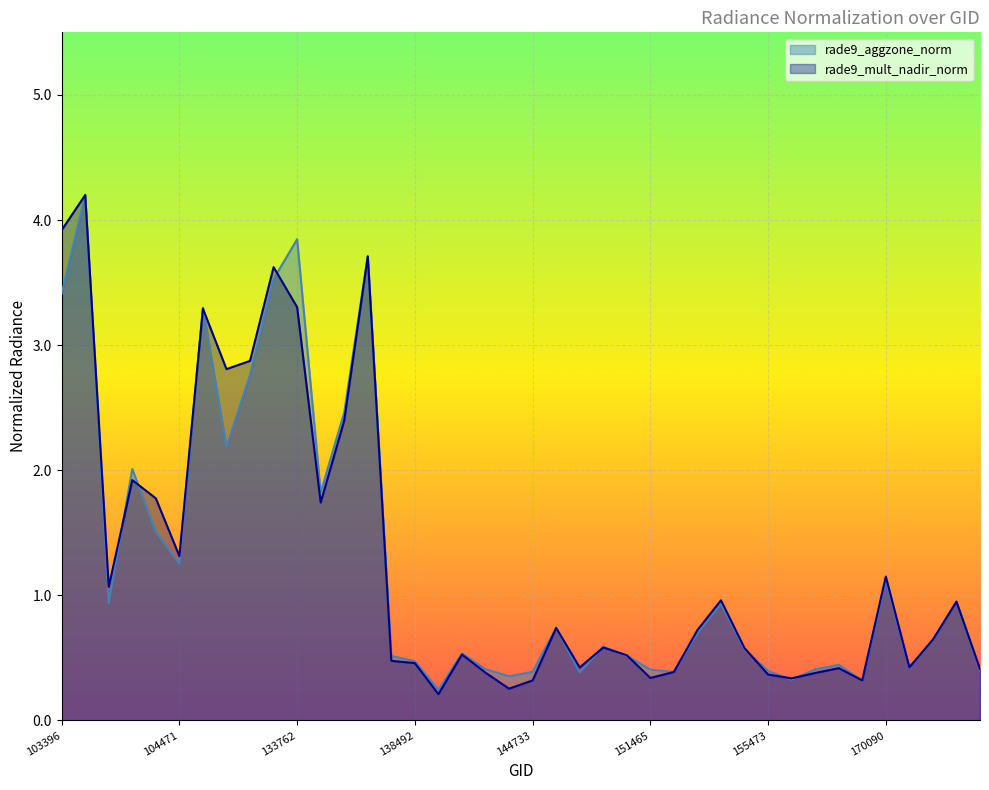

The value of rade9_aggzone_norm at 133584 is 3.5. True or false?

True